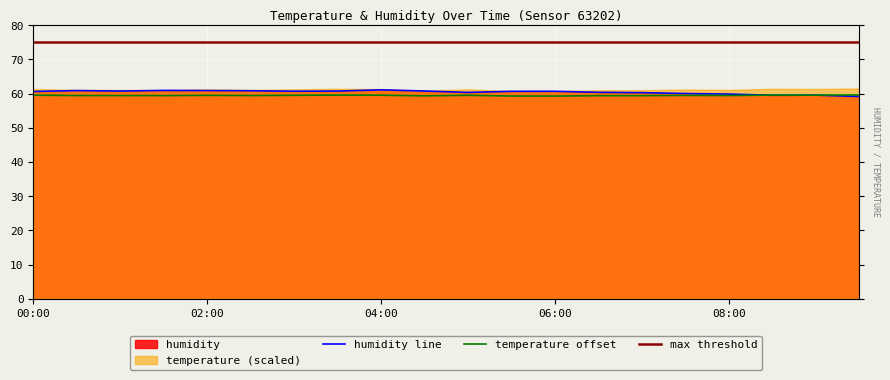

Reading left to right, transcribe all the data shown in this chart.

humidity: 00:00=60.6	00:30=60.9	01:00=60.7	01:30=60.9	02:00=60.9	02:30=60.8	03:00=60.7	03:30=60.7	04:00=61.1	04:30=60.8	05:00=60.4	05:30=60.7	06:00=60.7	06:30=60.4	07:00=60.3	07:30=60.0	08:00=59.9	08:30=59.5	09:00=59.5	09:30=59.1
temperature: 00:00=59.5	00:30=59.4	01:00=59.4	01:30=59.4	02:00=59.5	02:30=59.4	03:00=59.5	03:30=59.6	04:00=59.5	04:30=59.3	05:00=59.5	05:30=59.3	06:00=59.3	06:30=59.4	07:00=59.4	07:30=59.5	08:00=59.4	08:30=59.6	09:00=59.5	09:30=59.6